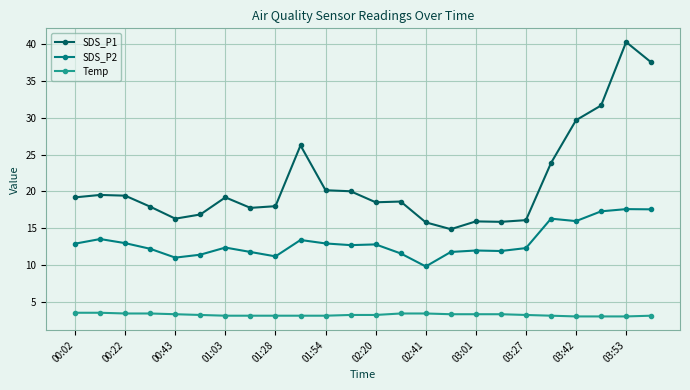

True or false: SDS_P2 and SDS_P1 intersect in this chart.

False